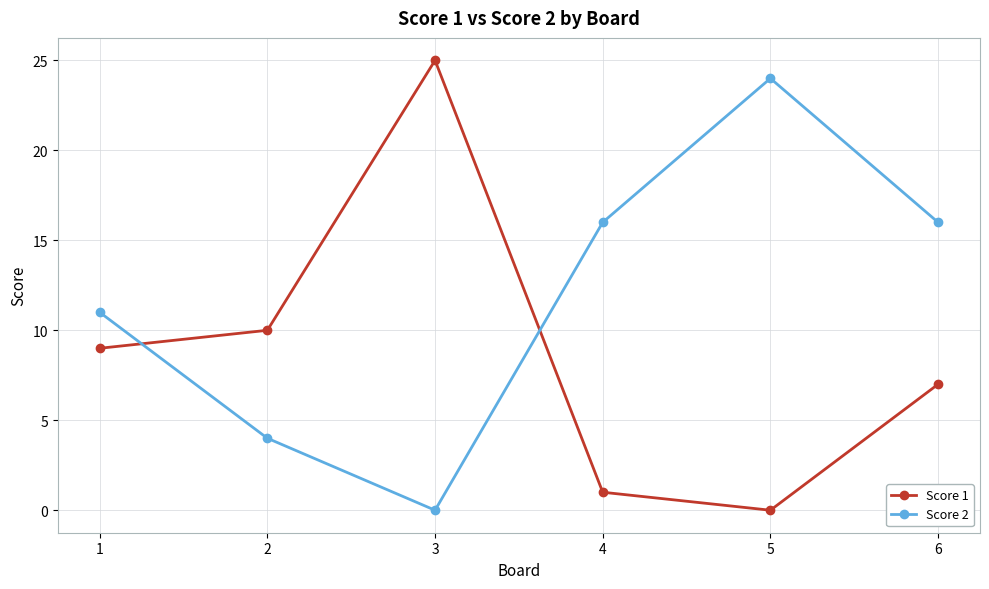

What is the total value across all series at 2?

14